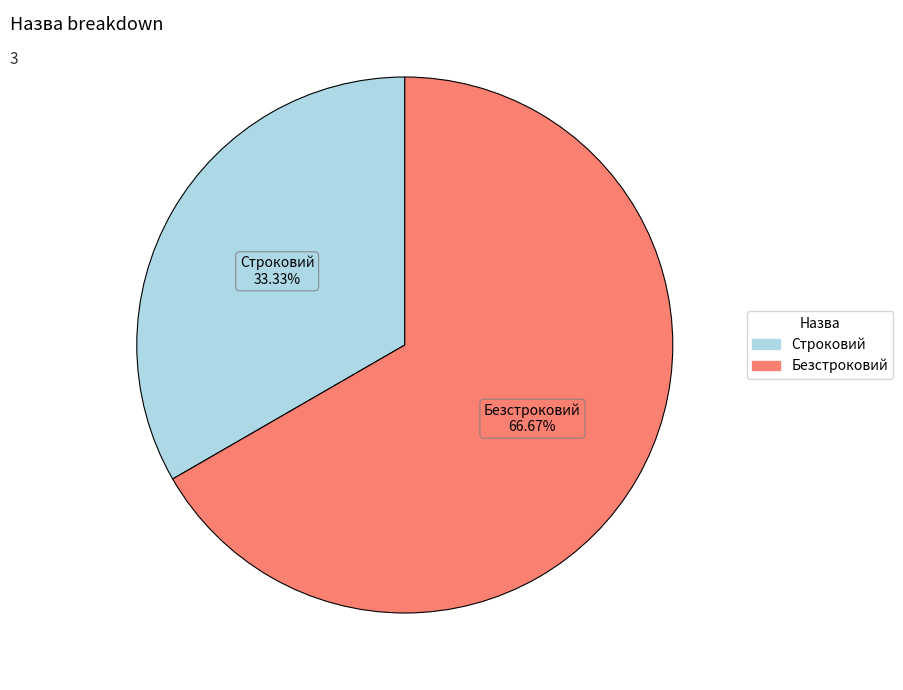

What percentage is the Безстроковий slice, to the nearest percent?

67%